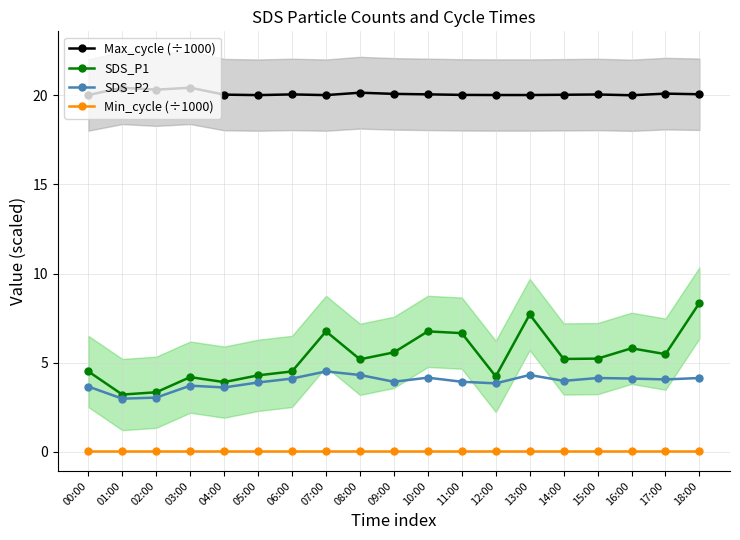

At how many categories does at least one series exceed 6?

19